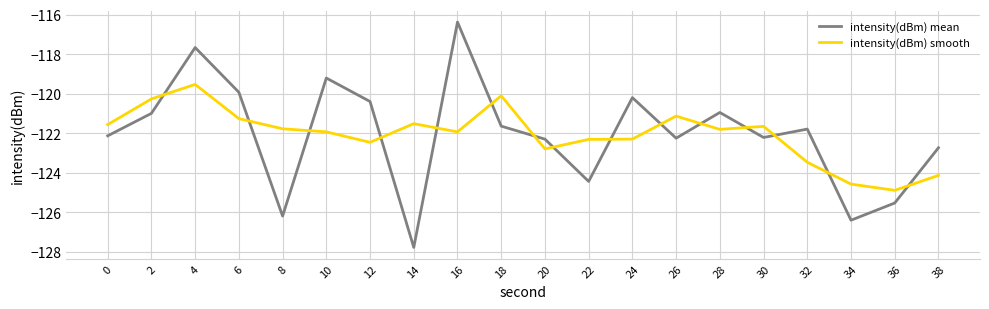

At which category is the sum across all series the highest?

4